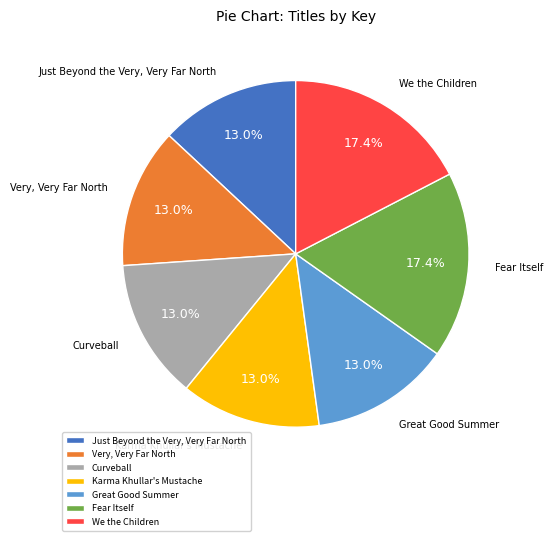

What percentage is the Fear Itself slice, to the nearest percent?

17%